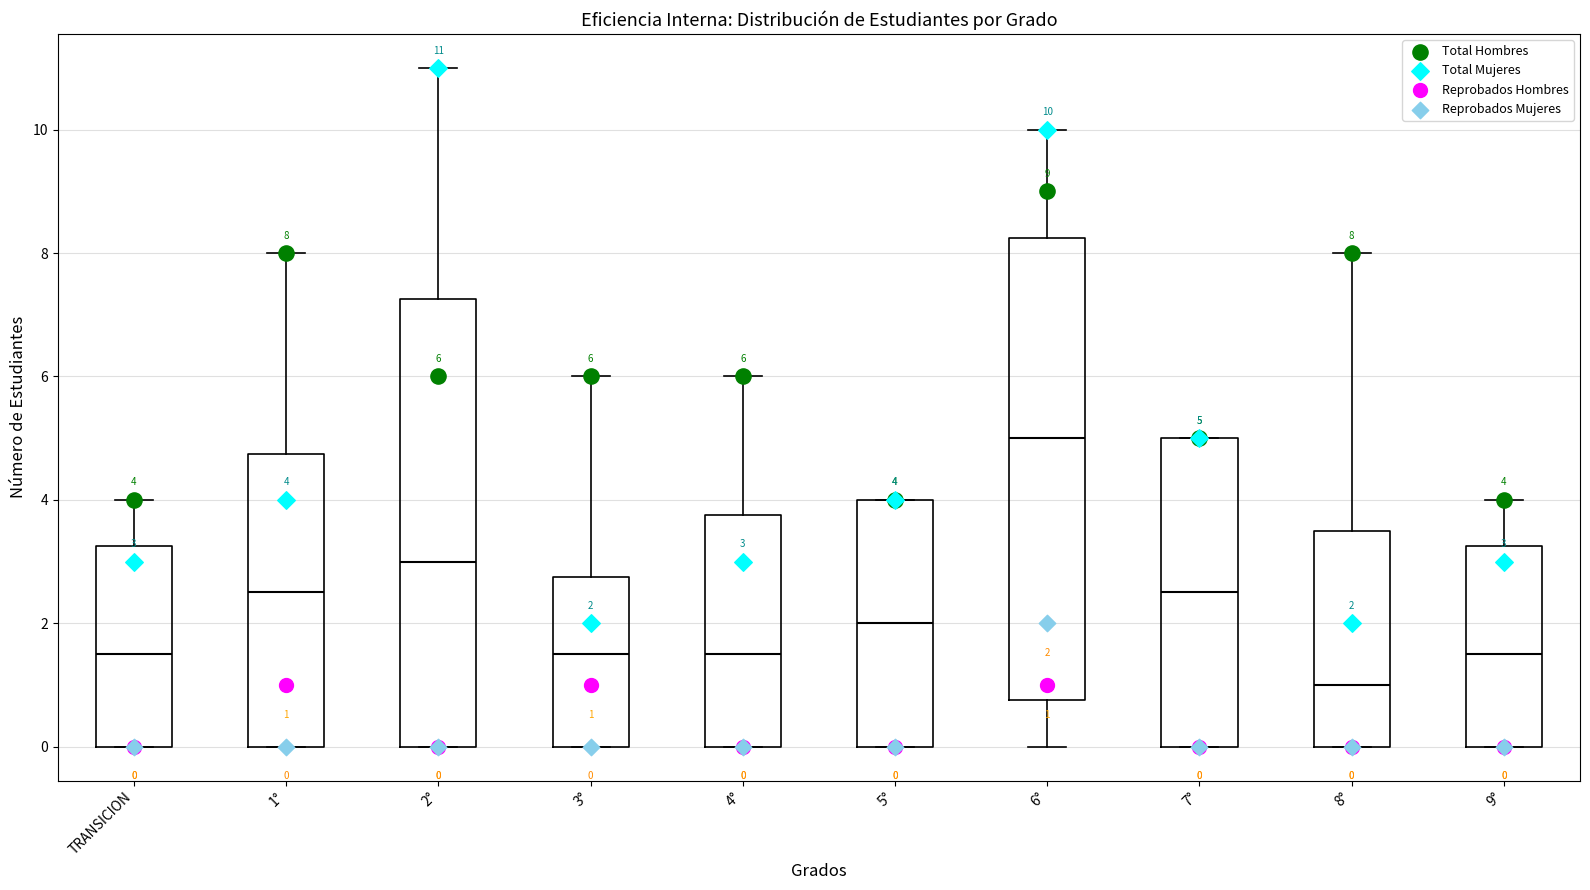

Which box has the highest median line?

6°